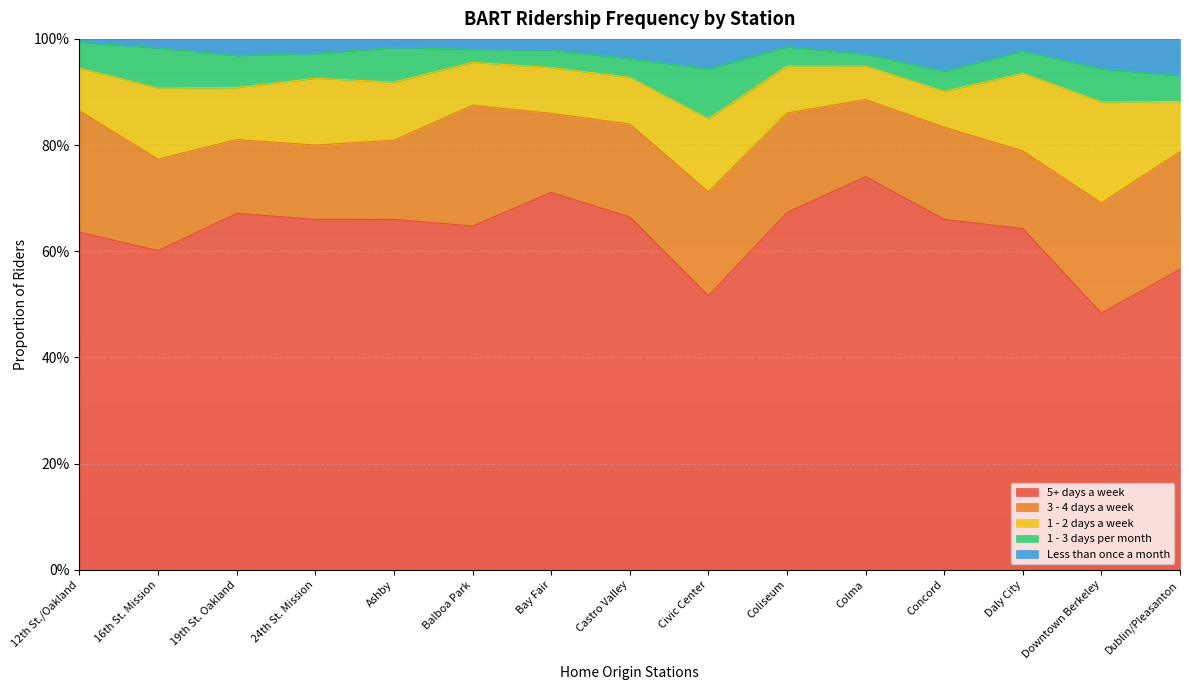

What are all the series names shown in the legend?

5+ days a week, 3 - 4 days a week, 1 - 2 days a week, 1 - 3 days per month, Less than once a month